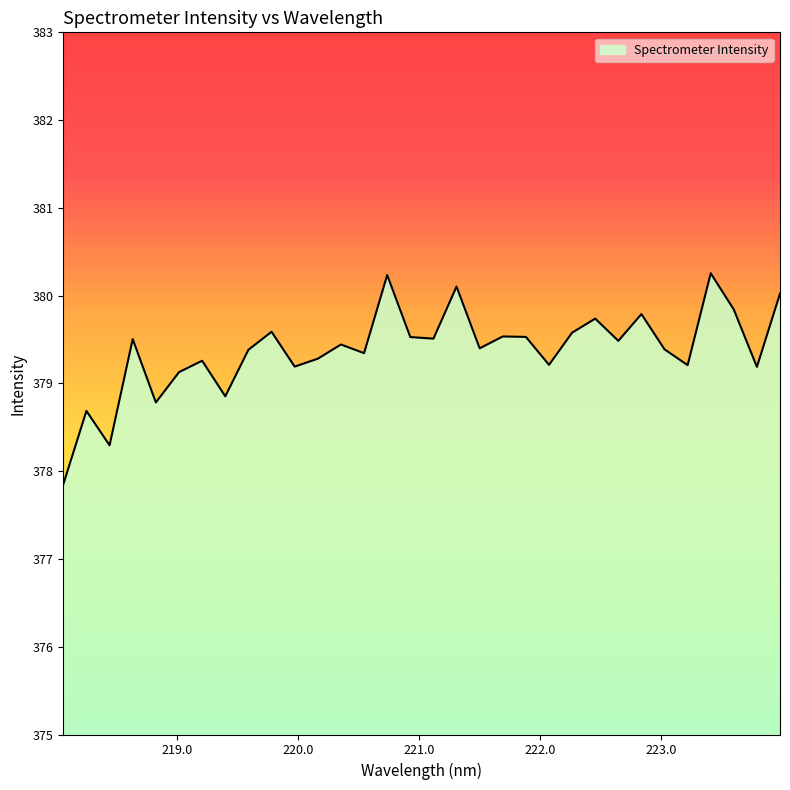

What is the greatest value displayed?

380.3